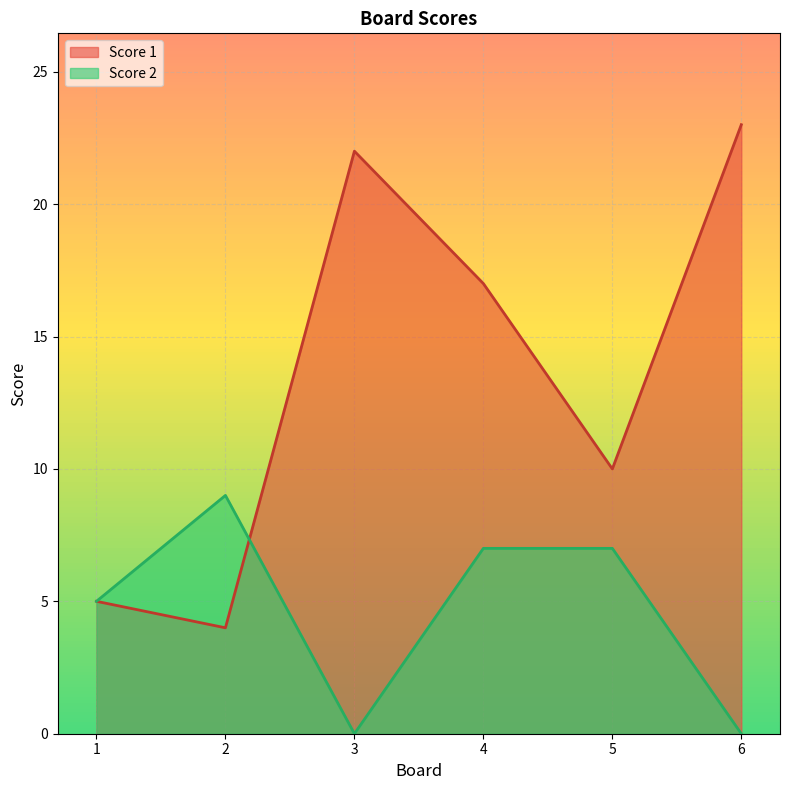

Reading left to right, what are all the values shown in this chart?

Score 1: 5	4	22	17	10	23
Score 2: 5	9	0	7	7	0